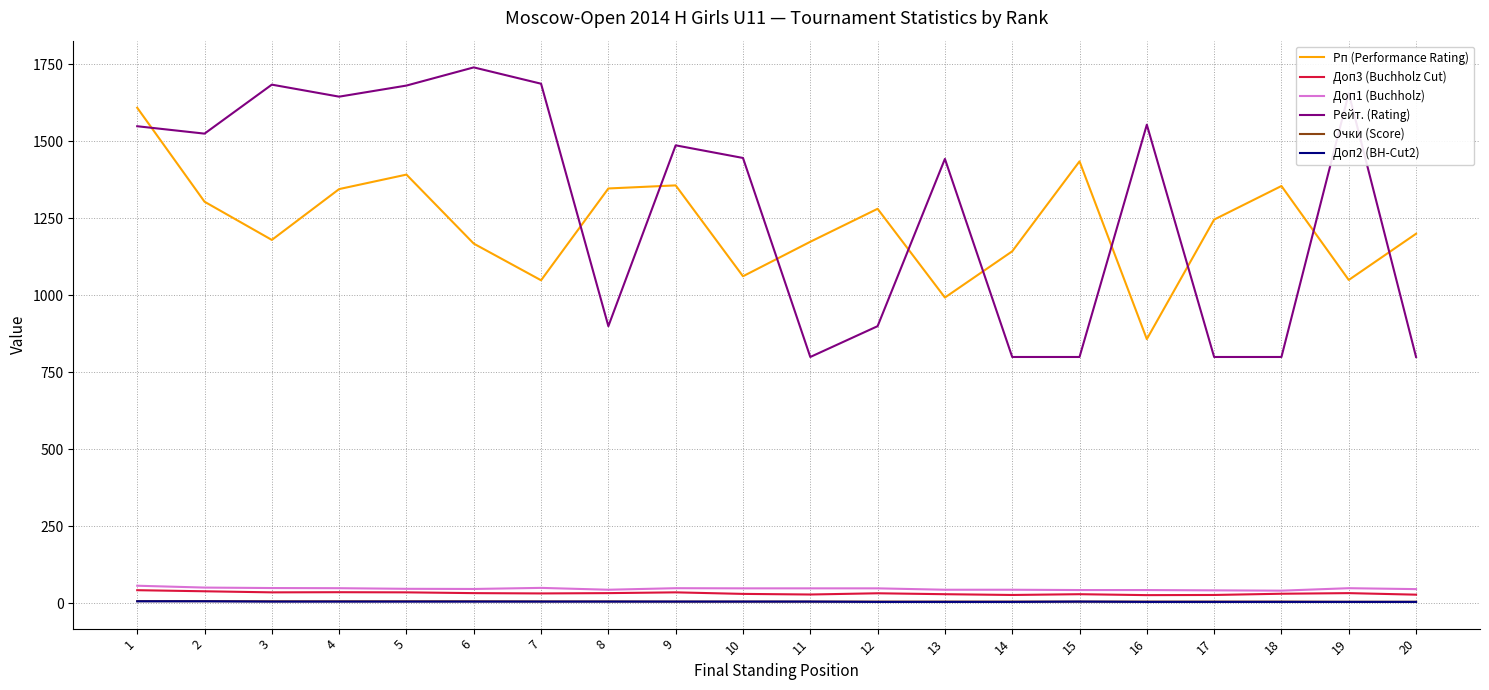

How many lines are shown in the chart?

6